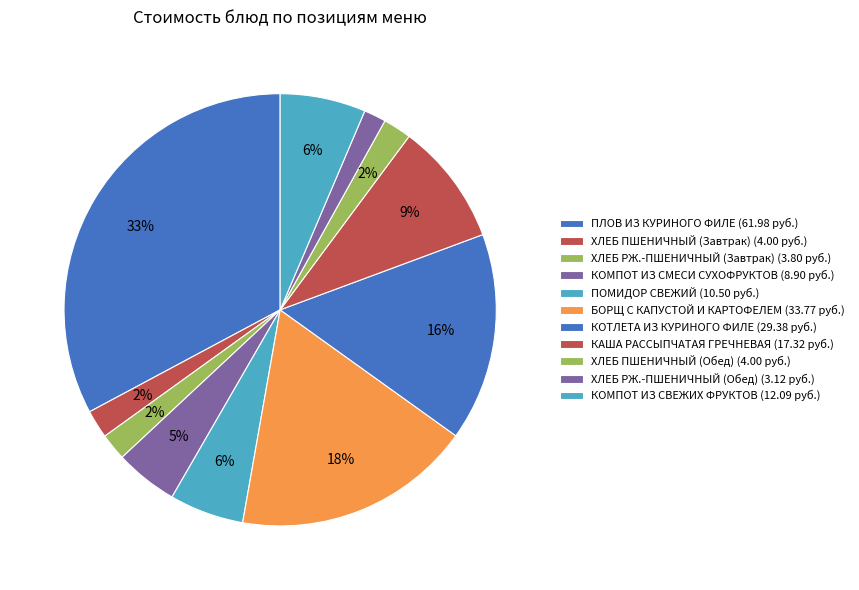

What percentage do ХЛЕБ РЖ.-ПШЕНИЧНЫЙ (Обед) and ХЛЕБ ПШЕНИЧНЫЙ (Завтрак) together represent?

3.8%